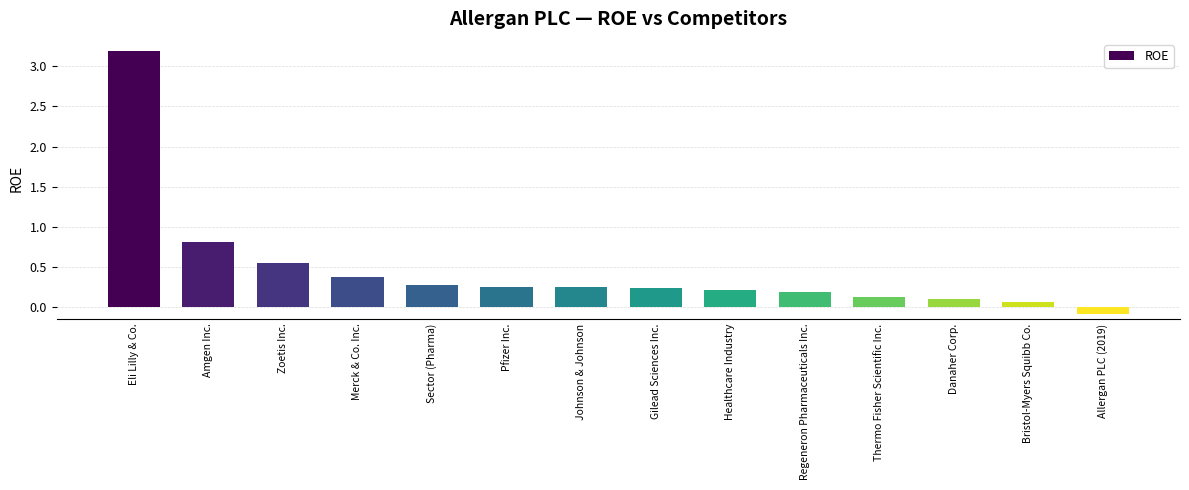

The value at Merck & Co. Inc. is 0.1. True or false?

False